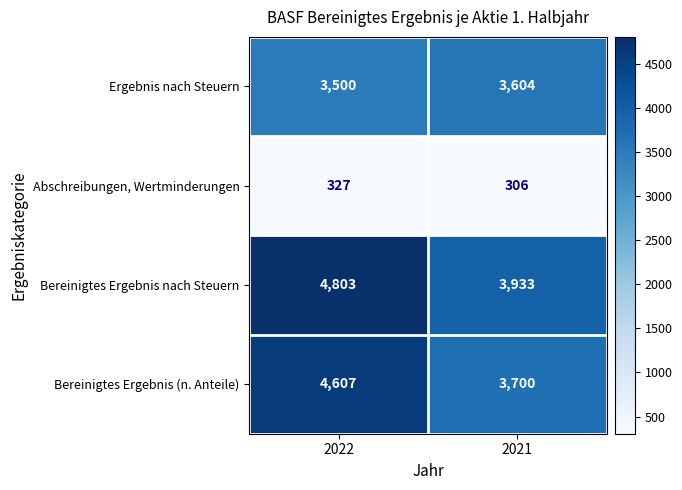

What is the difference between the highest and lowest values at 2021?

3627